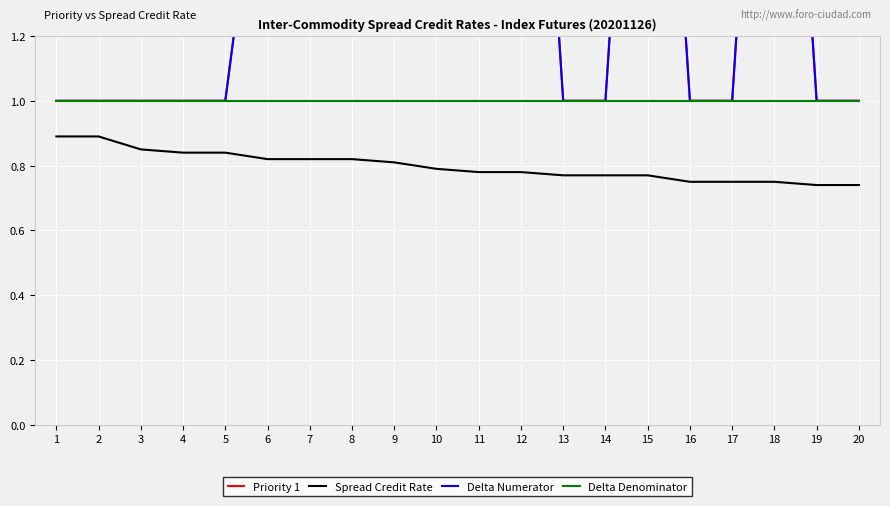

How many interior local valleys does the Delta Numerator series have?

2